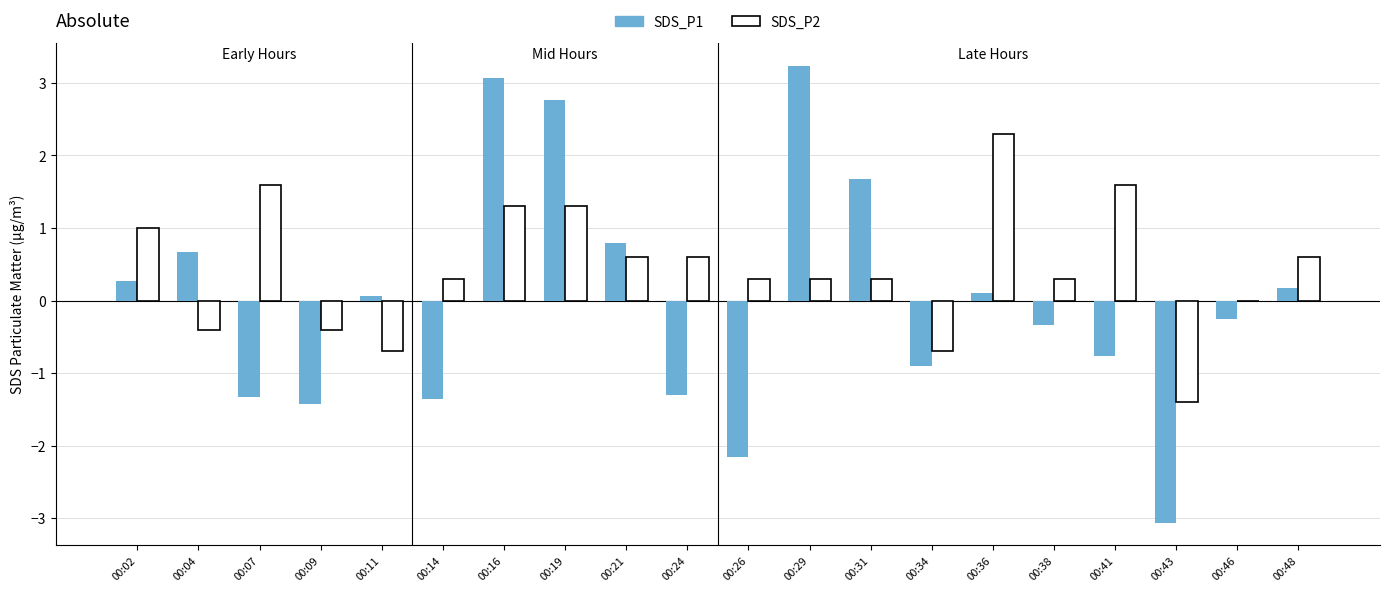

Which category has the highest value across all series?

00:29